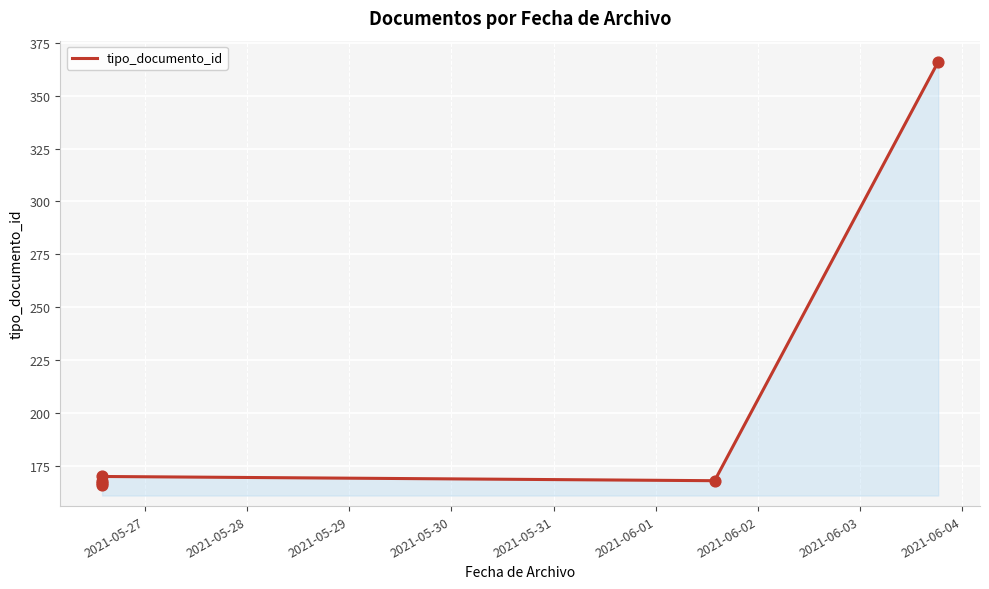

What is the ratio of the value at 2021-06-01 to the value at 2021-05-28?

2.2